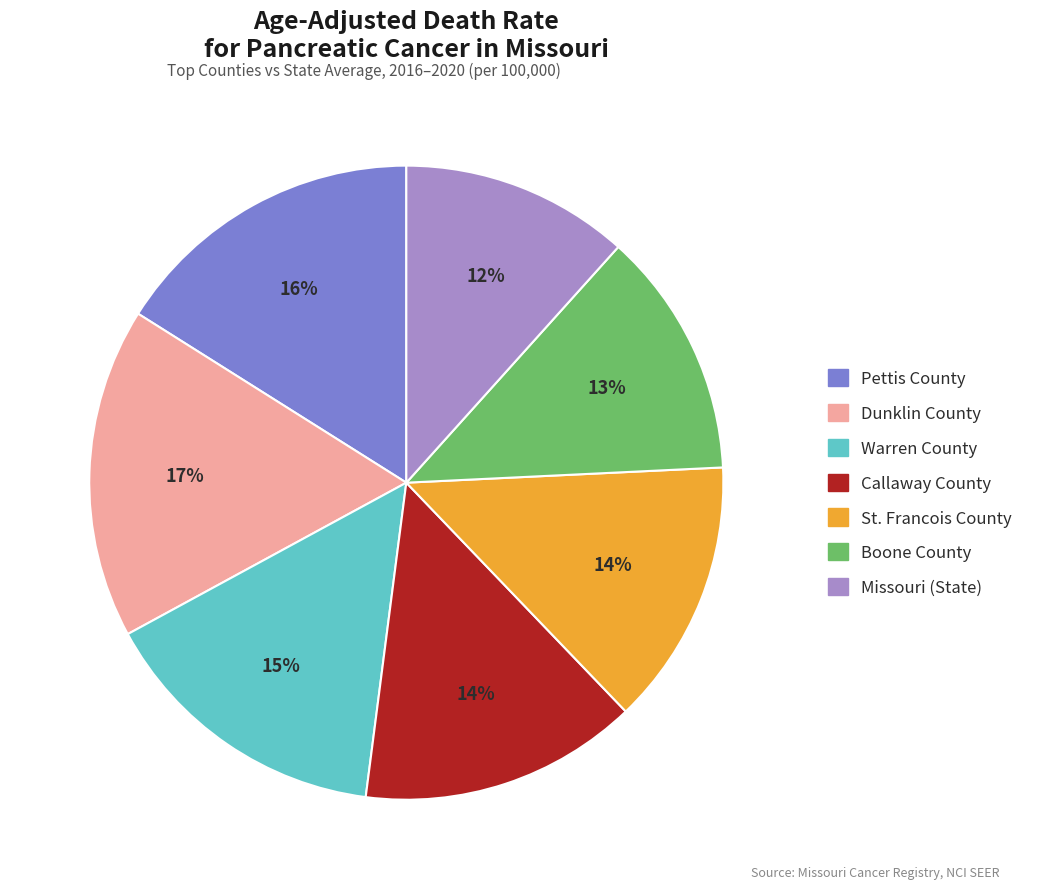

How many slices are in this pie chart?

7